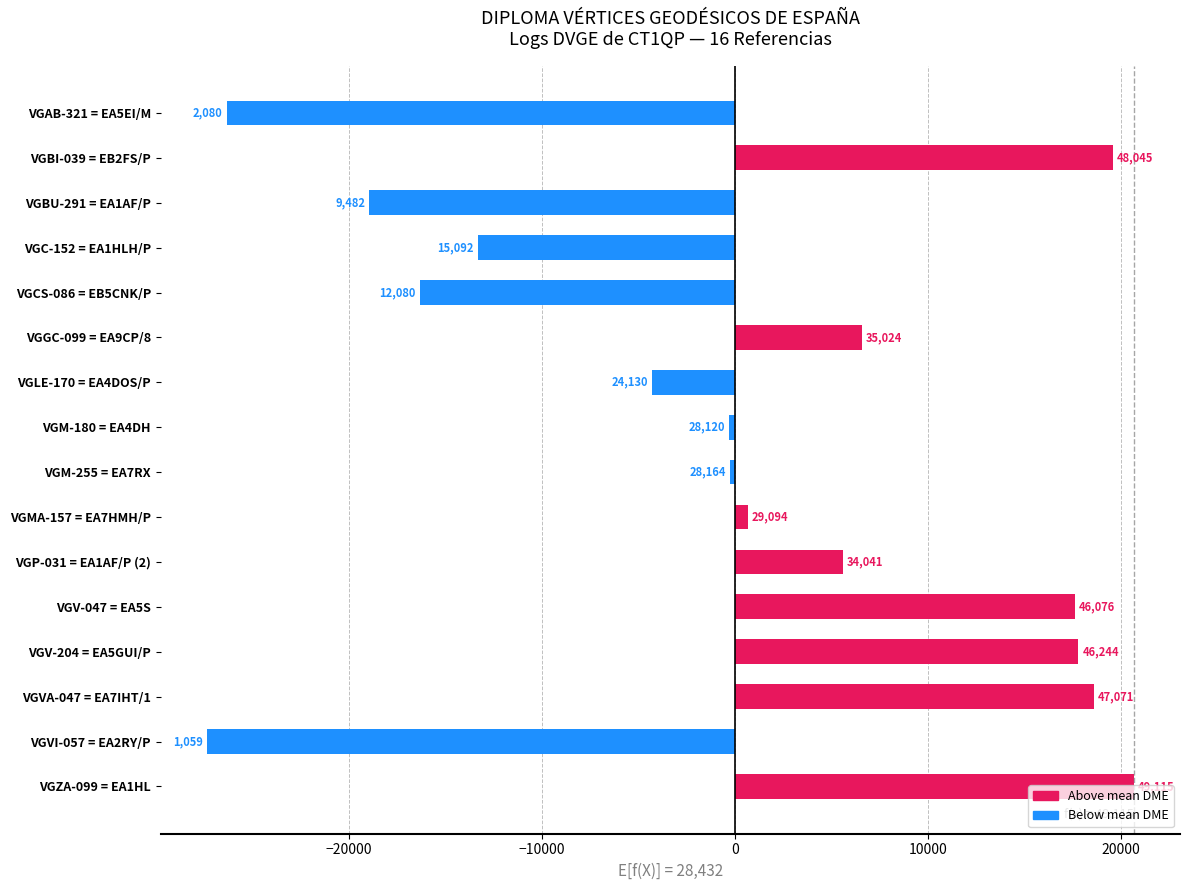

Are the bars horizontal?

Yes